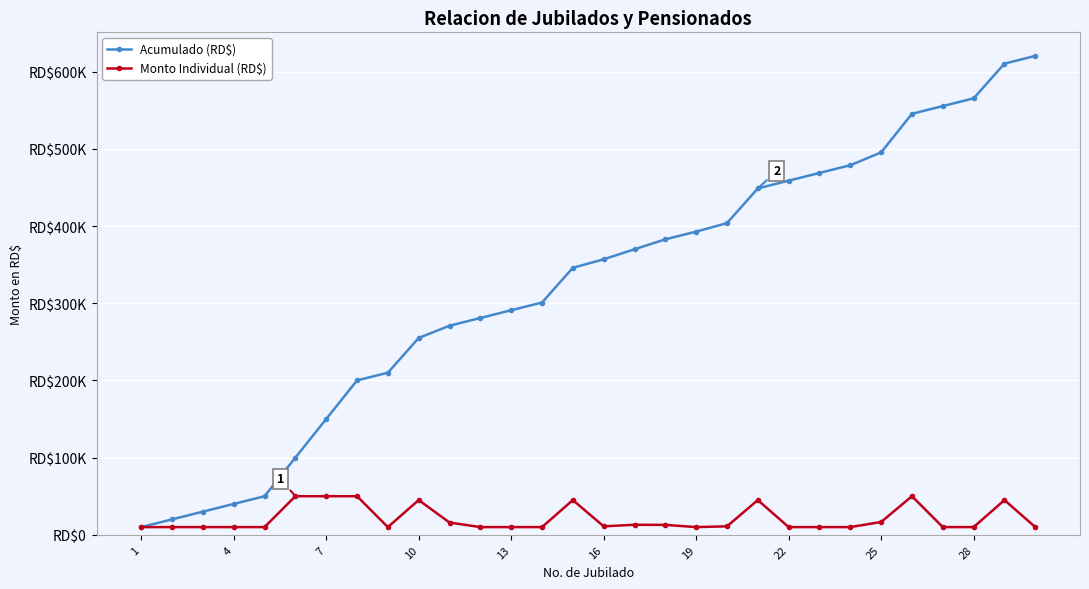

Does the chart display data point markers on the line(s)?

Yes